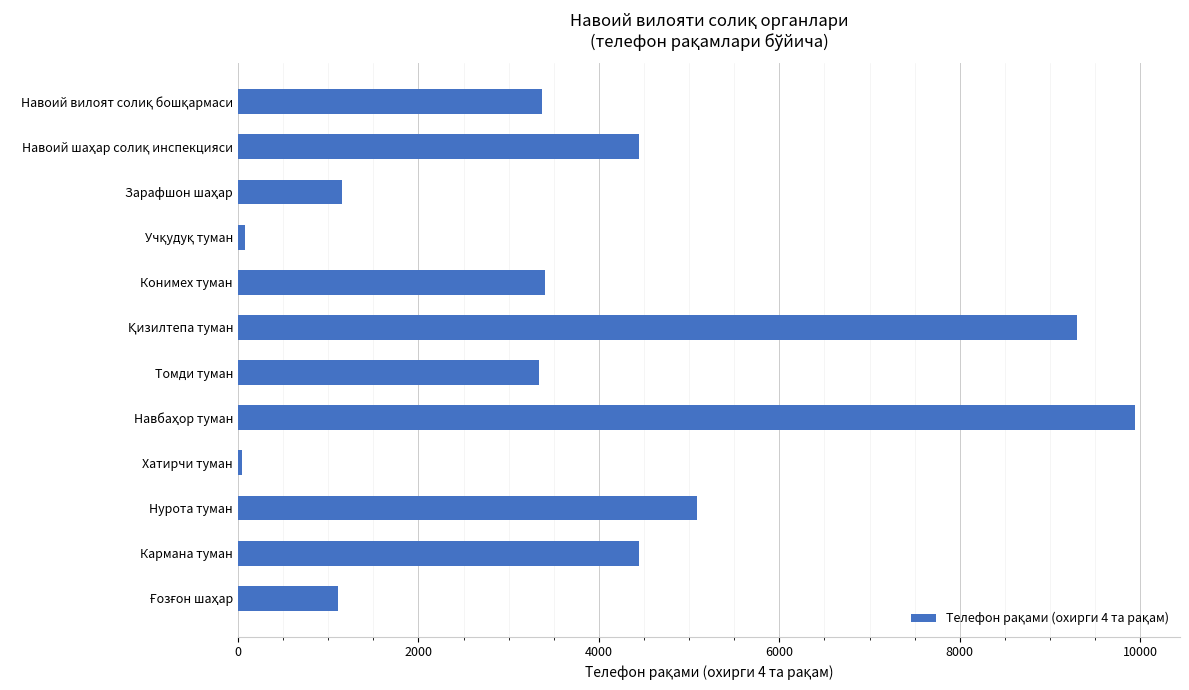

What is the label of the 9th bar from the top?

Хатирчи туман